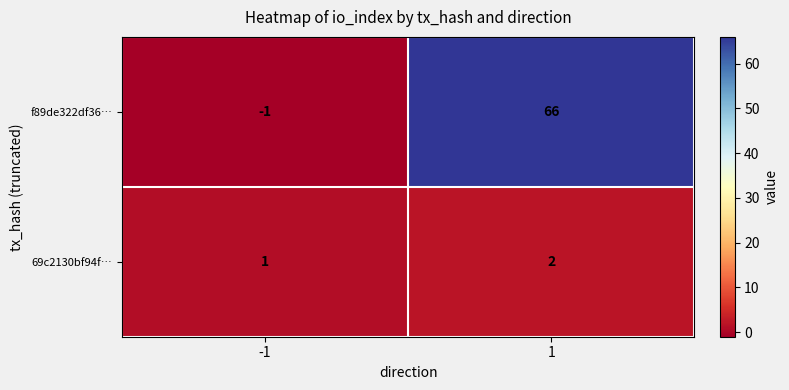

Reading left to right, transcribe all the data shown in this chart.

f89de322df36…: -1=-1	1=66
69c2130bf94f…: -1=1	1=2